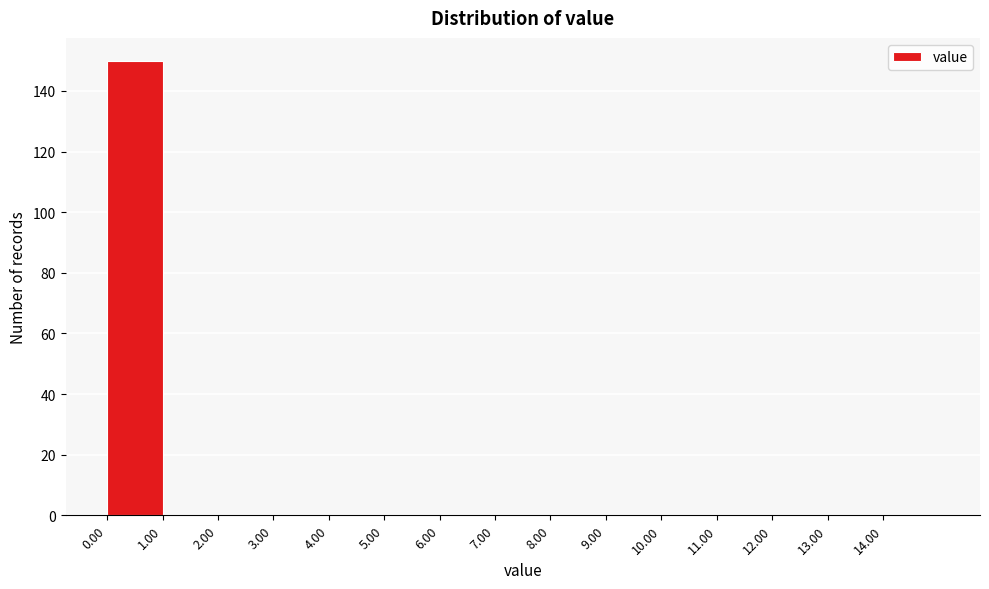

Reading left to right, list every bar in this chart as the range it spans on the x-axis followed by its height. The values are not printed on the chart, so give them approximately, as read against the axis.

0 to 1: 150
1 to 2: 0
2 to 3: 0
3 to 4: 0
4 to 5: 0
5 to 6: 0
6 to 7: 0
7 to 8: 0
8 to 9: 0
9 to 10: 0
10 to 11: 0
11 to 12: 0
12 to 13: 0
13 to 14: 0
14 to 15: 0